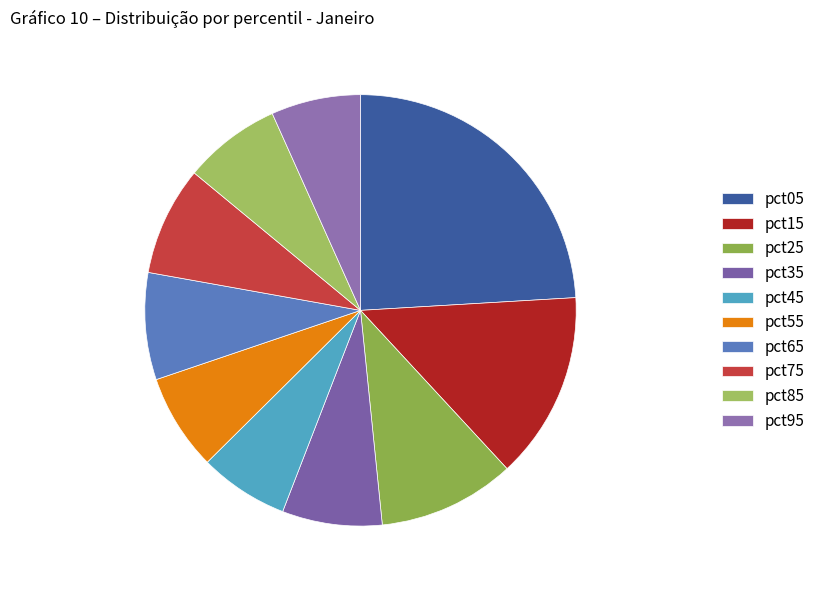

Is there any slice that represents more than half of the pie?

No